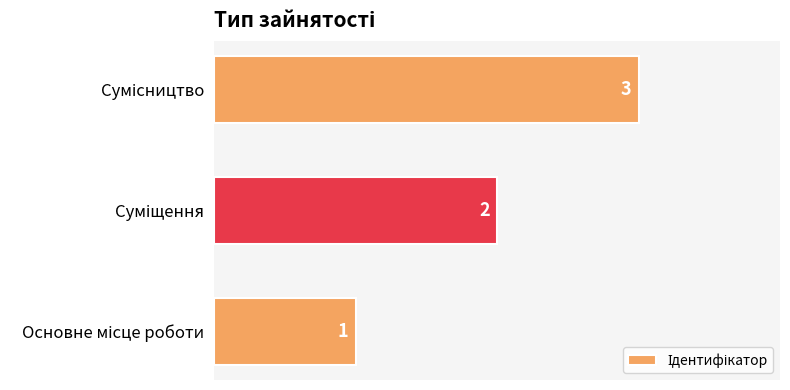

What is the greatest value displayed?

3